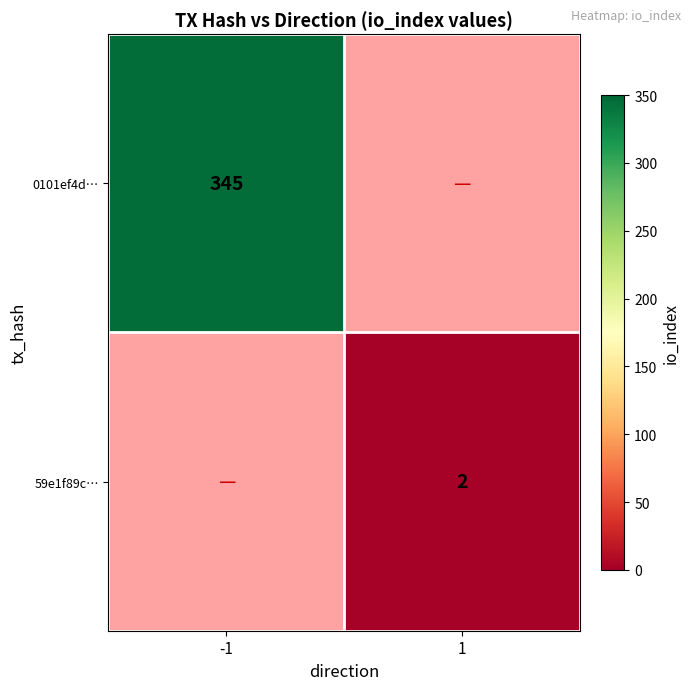

Which category has the lowest value across all series?

1